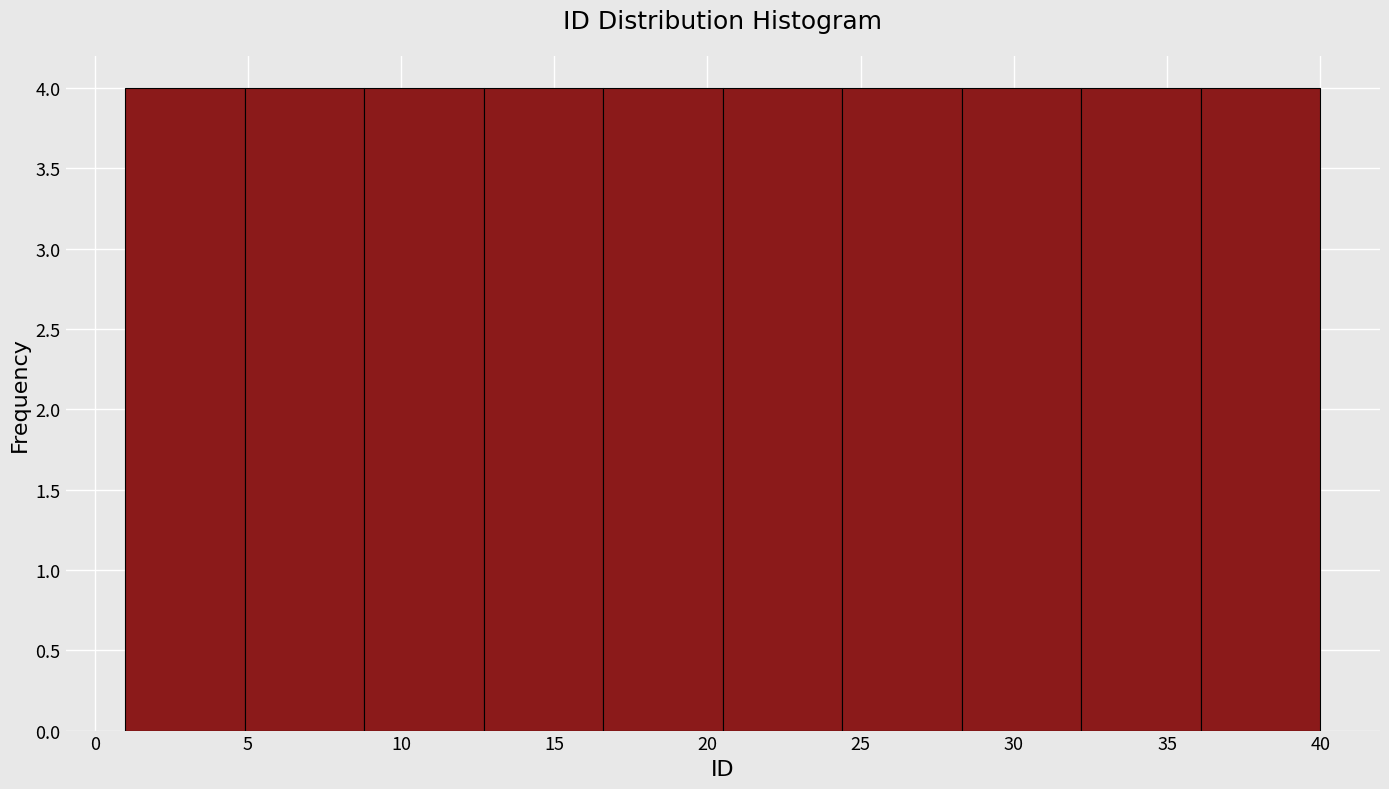

Reading left to right, list every bar in this chart as the range it spans on the x-axis followed by its height. Neither the bar edges nor the heights are printed on the chart, so give them approximately, as read against the axes.

1.0 to 4.9: 4
4.9 to 8.8: 4
8.8 to 12.7: 4
12.7 to 16.6: 4
16.6 to 20.5: 4
20.5 to 24.4: 4
24.4 to 28.3: 4
28.3 to 32.2: 4
32.2 to 36.1: 4
36.1 to 40.0: 4